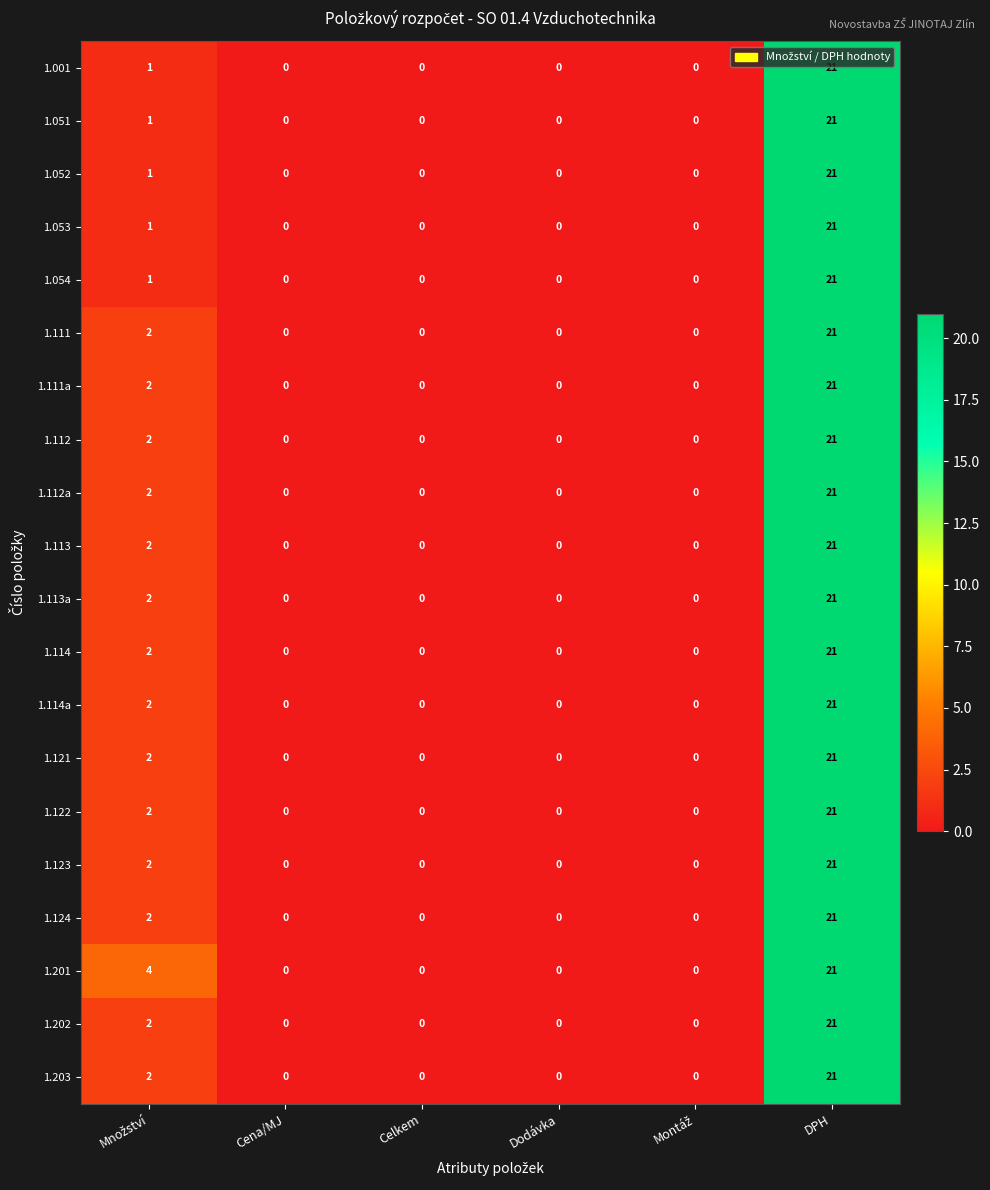

At which category is the sum across all series the highest?

DPH